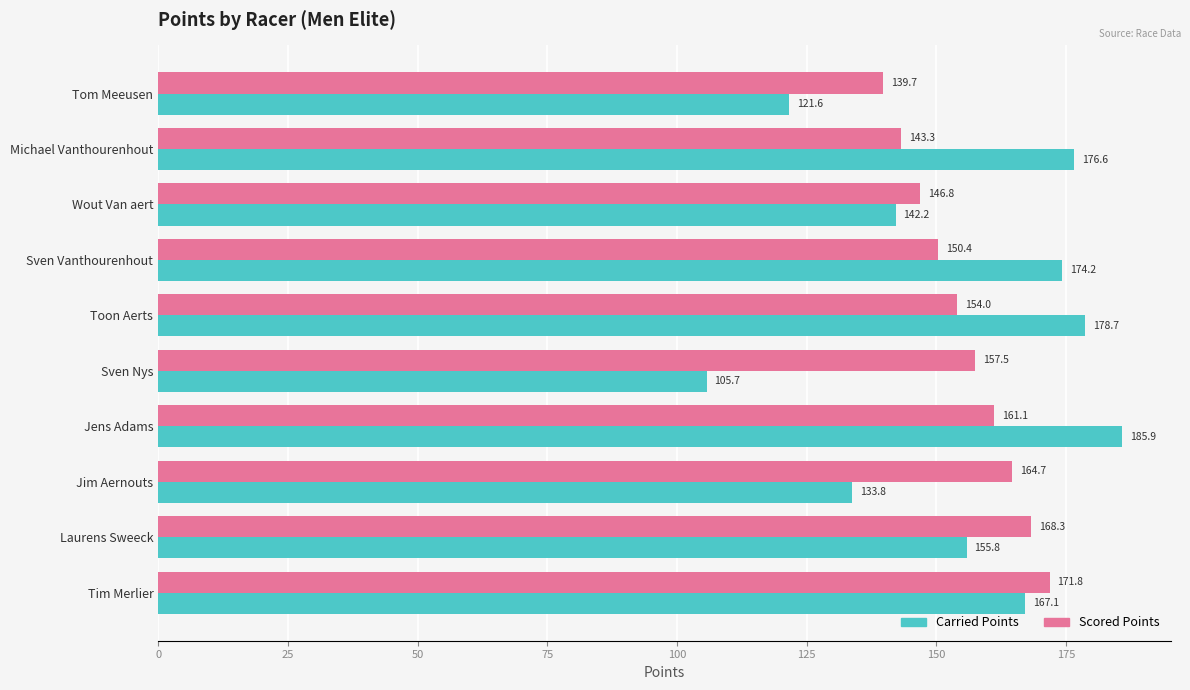

Which series has the largest range (max minus min)?

Carried Points